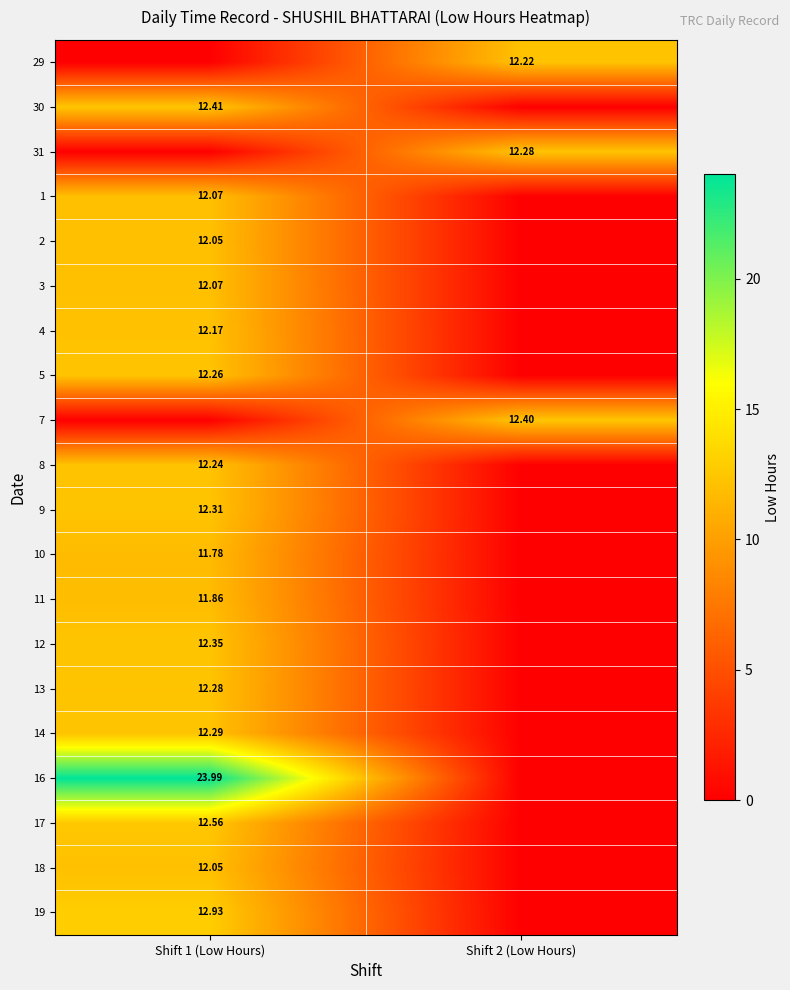

What is the maximum value shown in the chart?

24.0